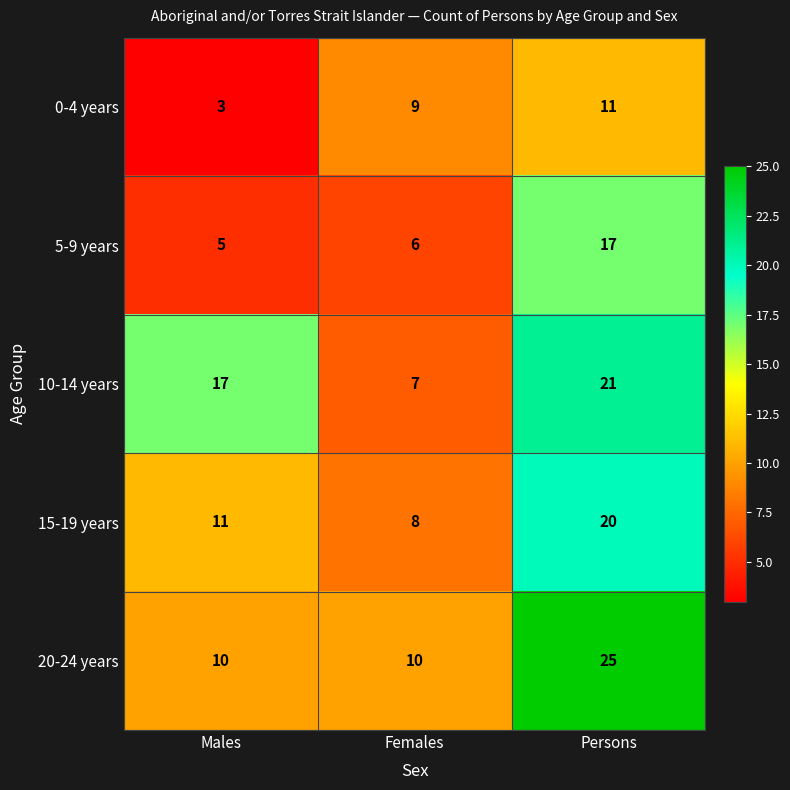

List the labels in order of 0-4 years value, largest first.

Persons, Females, Males